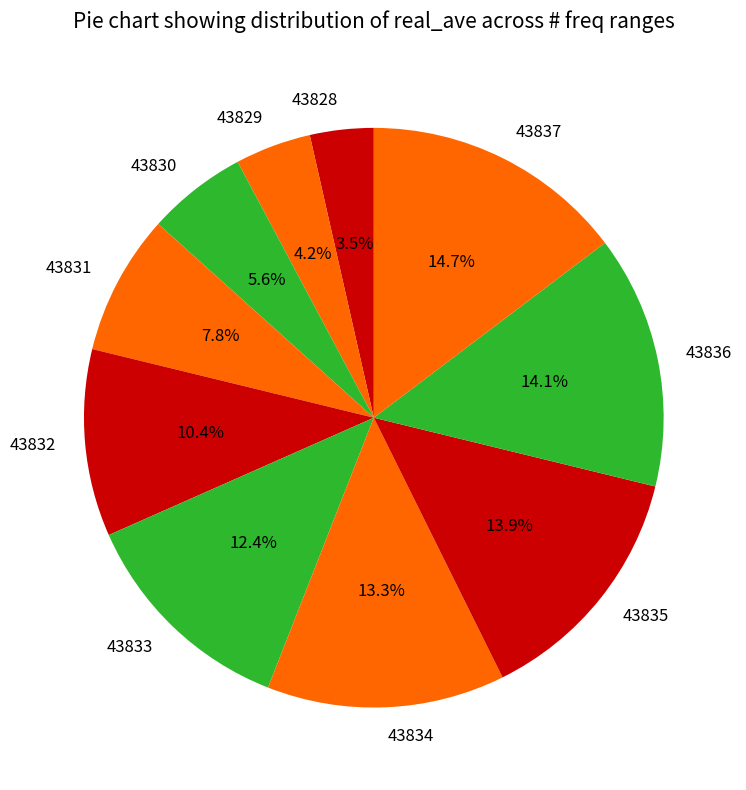

What percentage is the 43835 slice, to the nearest percent?

14%